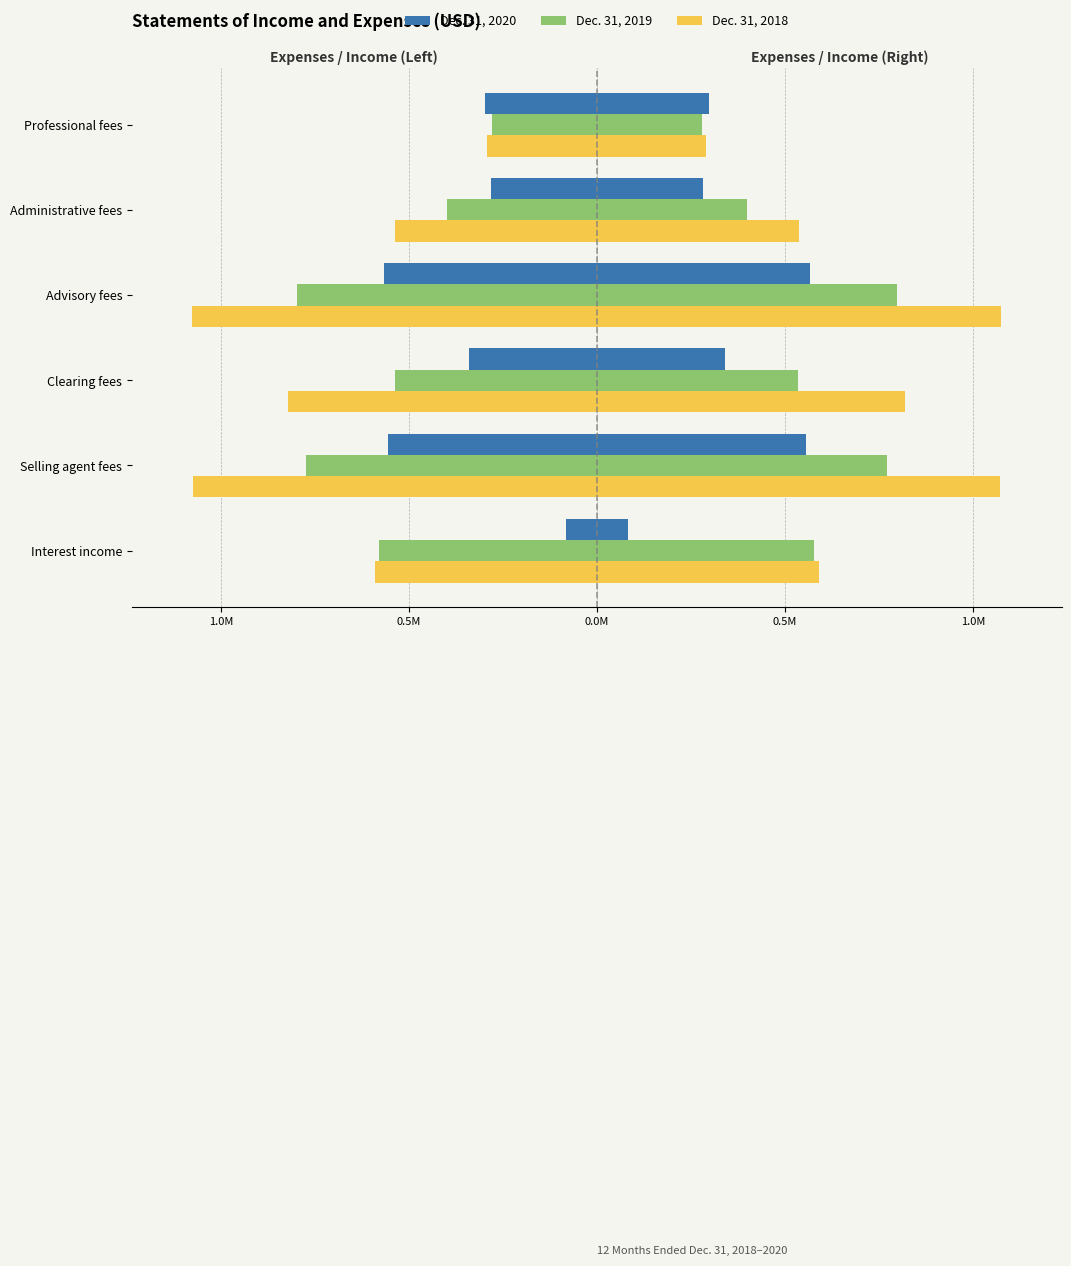

What is the difference between the second highest and second lowest values in the 2018 series?

0.5